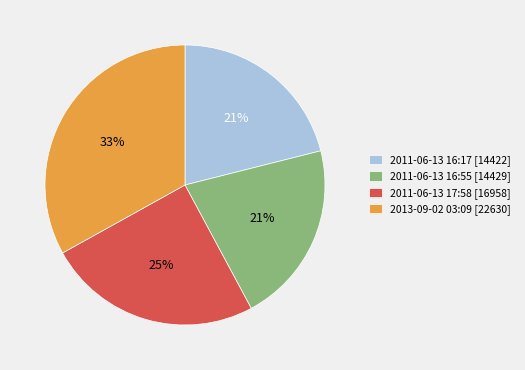

Is there a majority slice in this chart?

No